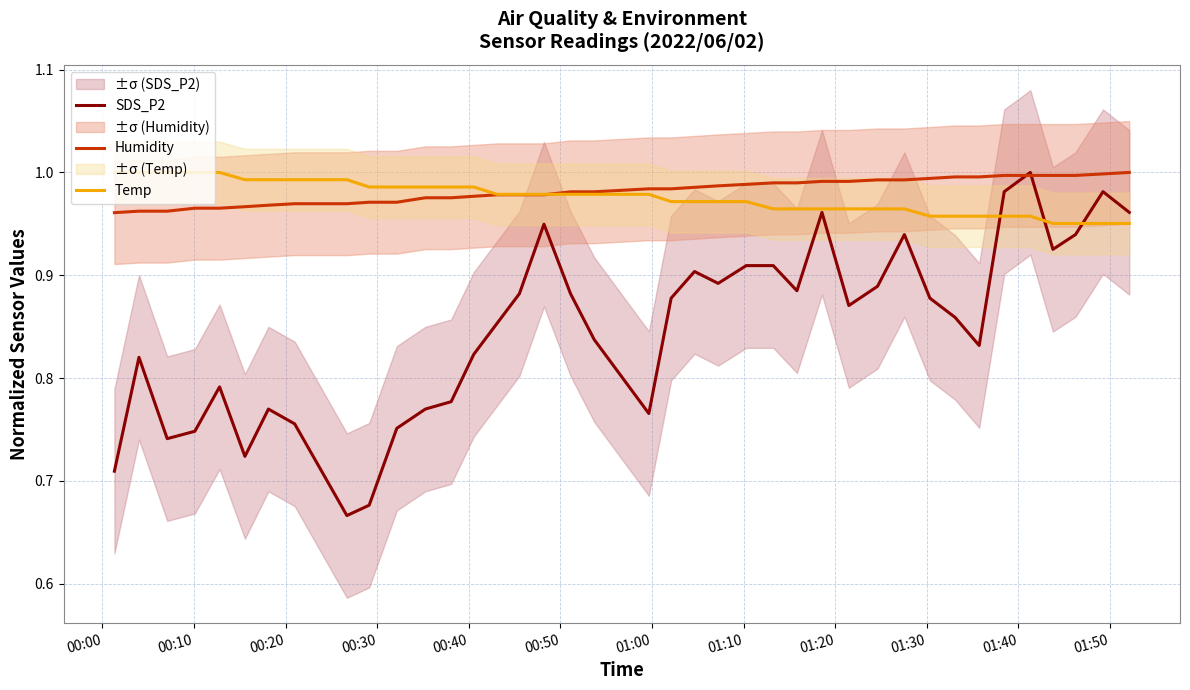

At which label does Temp reach its peak?

00:00